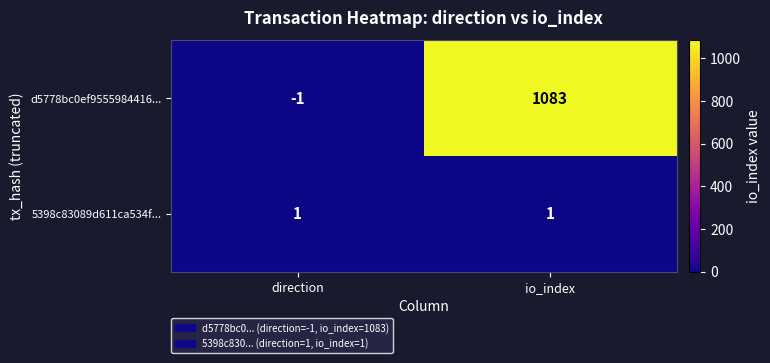

Which series has the widest spread of values?

d5778bc0ef9555984416...